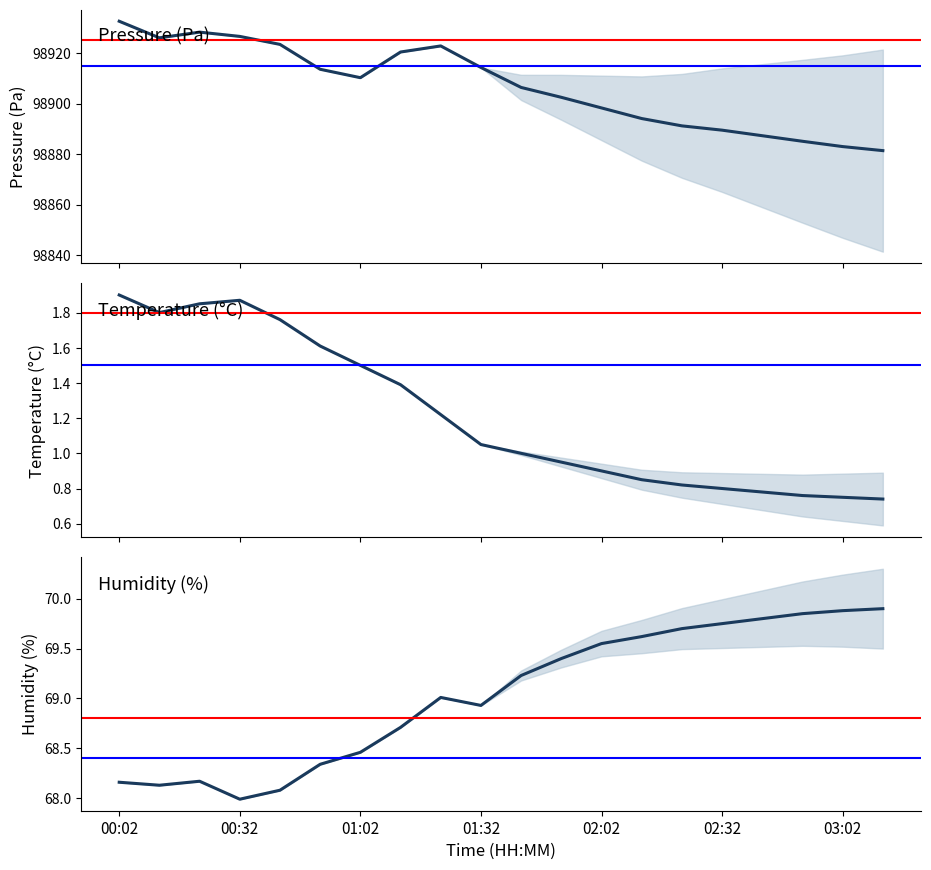

What is the average value of the humidity series?

69.0